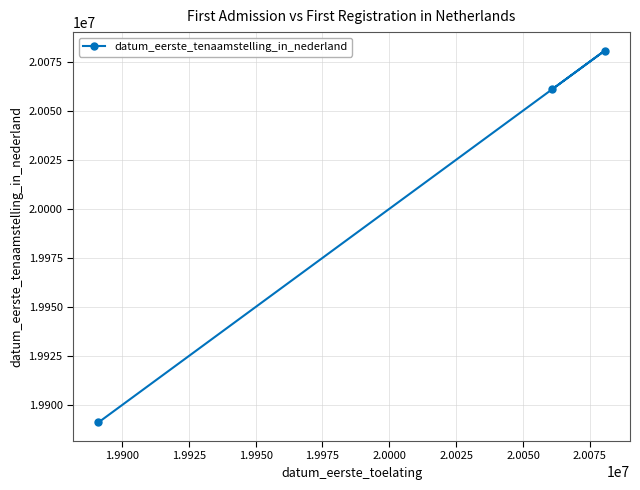

What is the smallest value displayed?

19891214